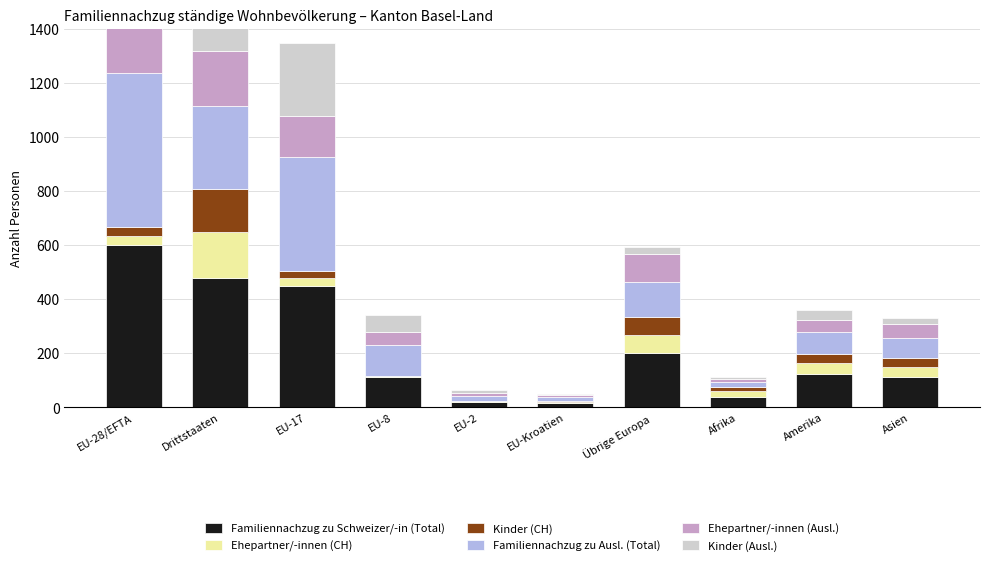

At which label does Familiennachzug zu Schweizer/-in (Total) reach its minimum?

EU-Kroatien